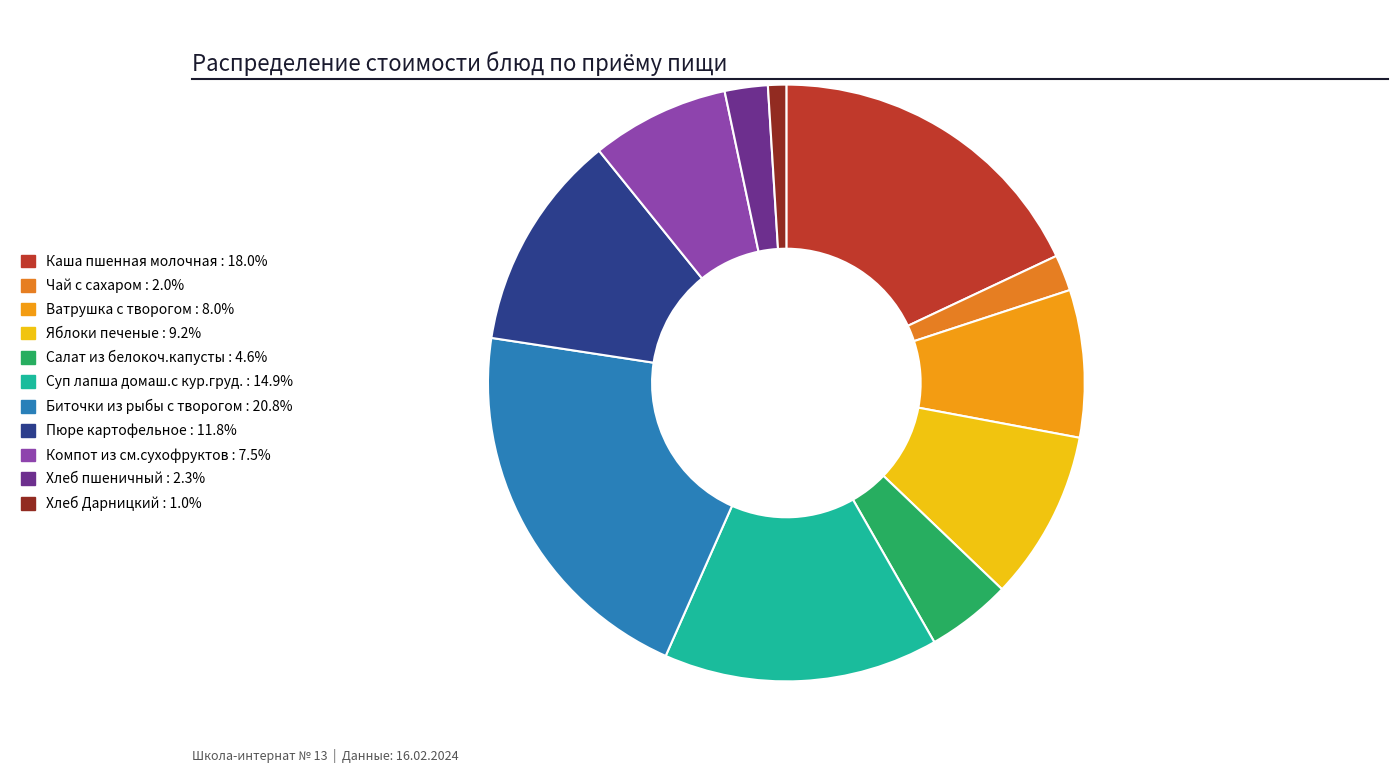

To the nearest percent, what is the combined percentage of Хлеб Дарницкий and Пюре картофельное?

13%